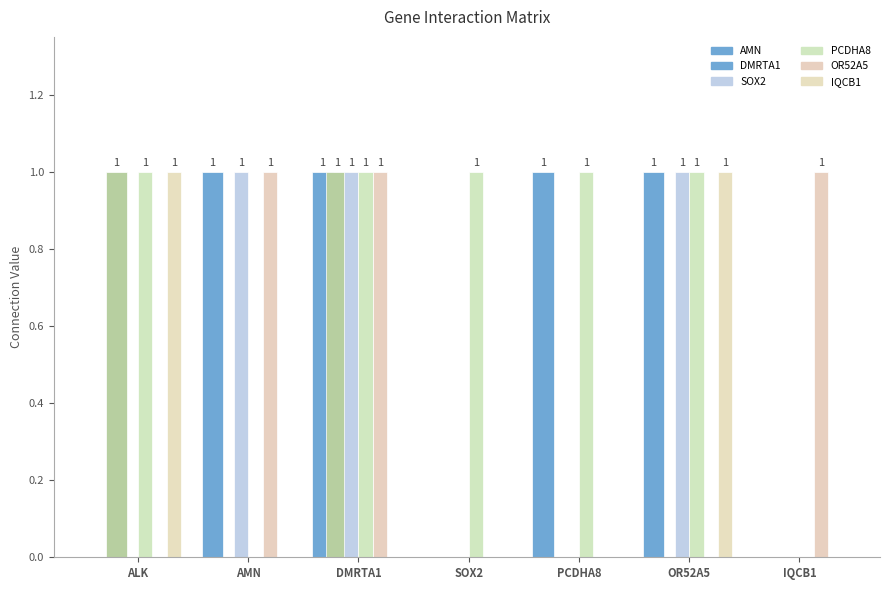

Is the value of OR52A5 at OR52A5 greater than the value of PCDHA8 at DMRTA1?

No